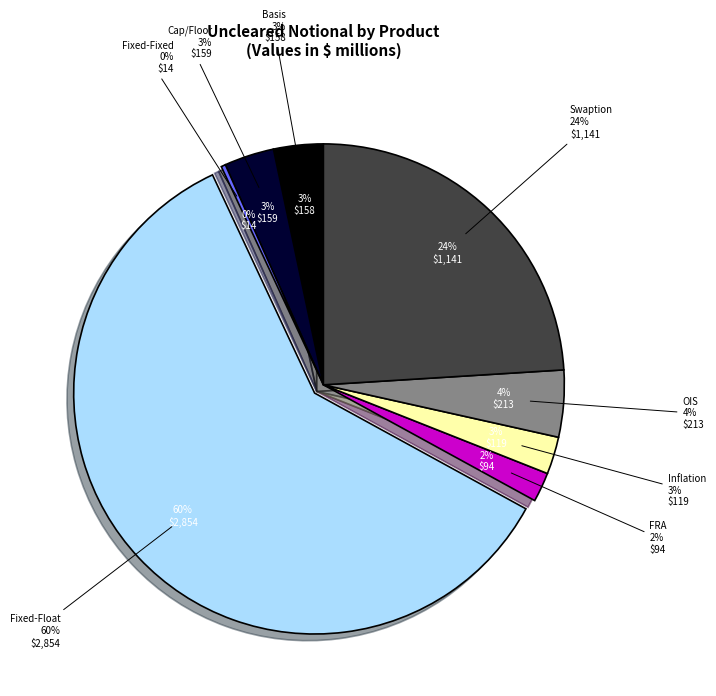

True or false: Basis accounts for 1% of the total.

False